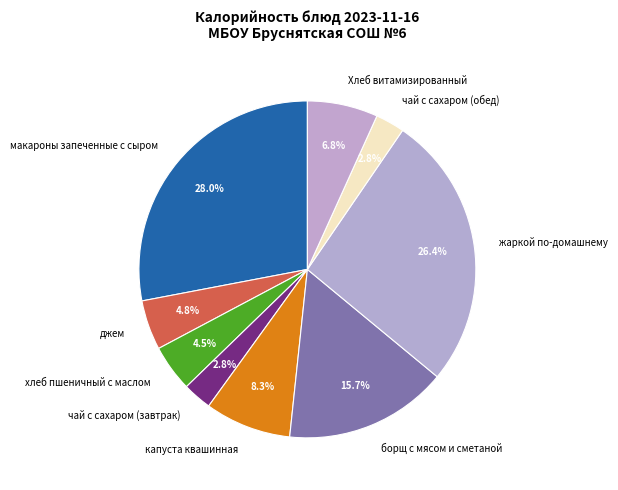

What portion of the pie excludes капуста квашинная?

91.7%